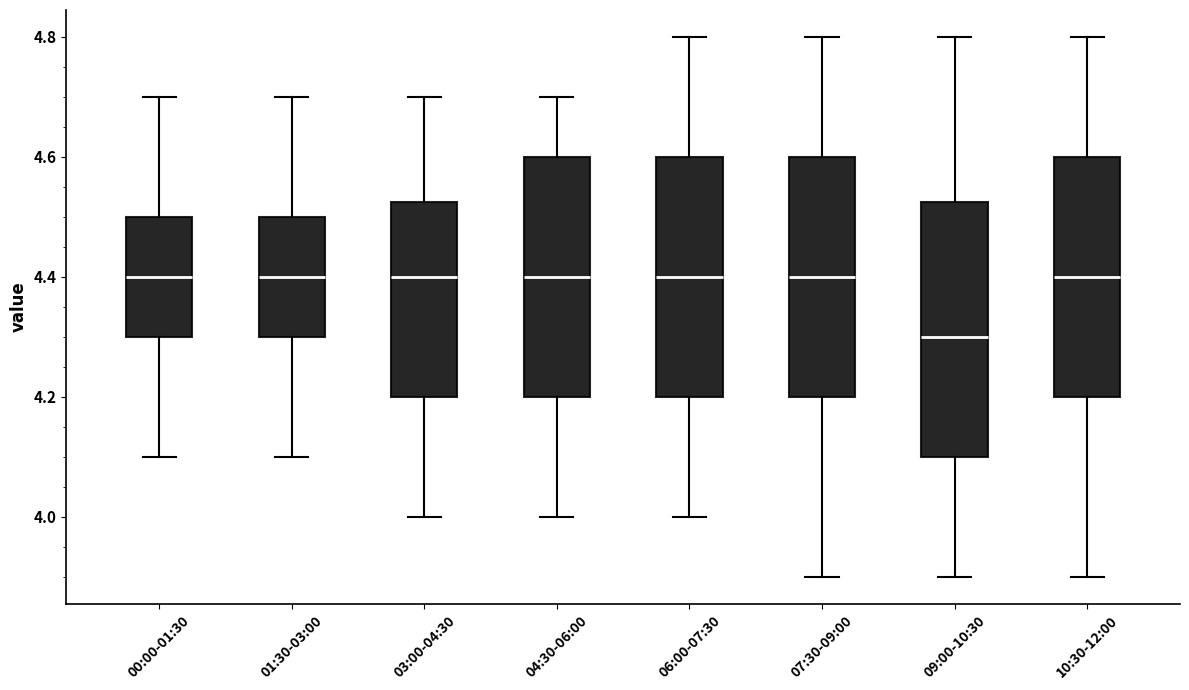

Reading left to right, transcribe this box plot: for each box, give where its median line is, the range the box spans, and where its two whiskers end, as read against the y-axis. The values are not printed on the chart, so give them approximately, as read against the axis.

00:00-01:30: median 4.40, box 4.30 to 4.50, whiskers 4.10 to 4.70
01:30-03:00: median 4.40, box 4.30 to 4.50, whiskers 4.10 to 4.70
03:00-04:30: median 4.40, box 4.20 to 4.52, whiskers 4.00 to 4.70
04:30-06:00: median 4.40, box 4.20 to 4.60, whiskers 4.00 to 4.70
06:00-07:30: median 4.40, box 4.20 to 4.60, whiskers 4.00 to 4.80
07:30-09:00: median 4.40, box 4.20 to 4.60, whiskers 3.90 to 4.80
09:00-10:30: median 4.30, box 4.10 to 4.52, whiskers 3.90 to 4.80
10:30-12:00: median 4.40, box 4.20 to 4.60, whiskers 3.90 to 4.80